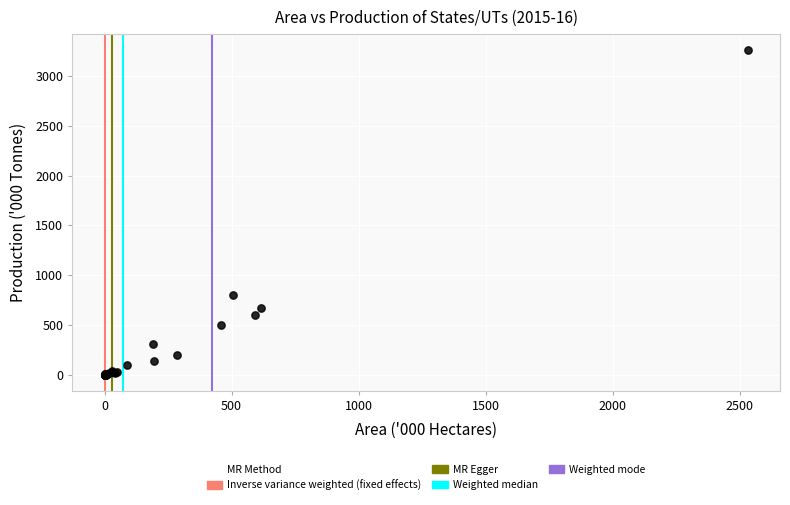

What Y value in the scatter plot is closest to 1628?

805.0